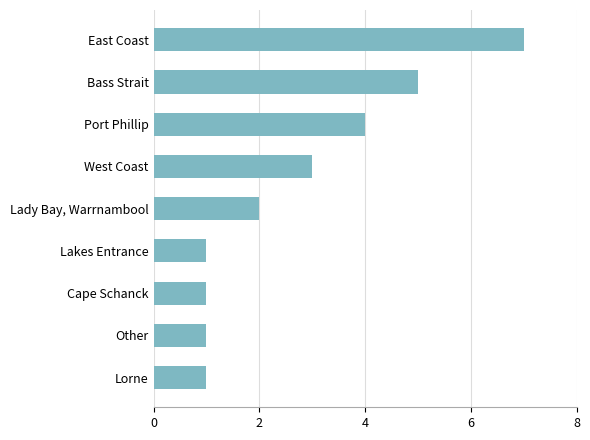

The chart shows a value of 4 at Port Phillip. True or false?

True